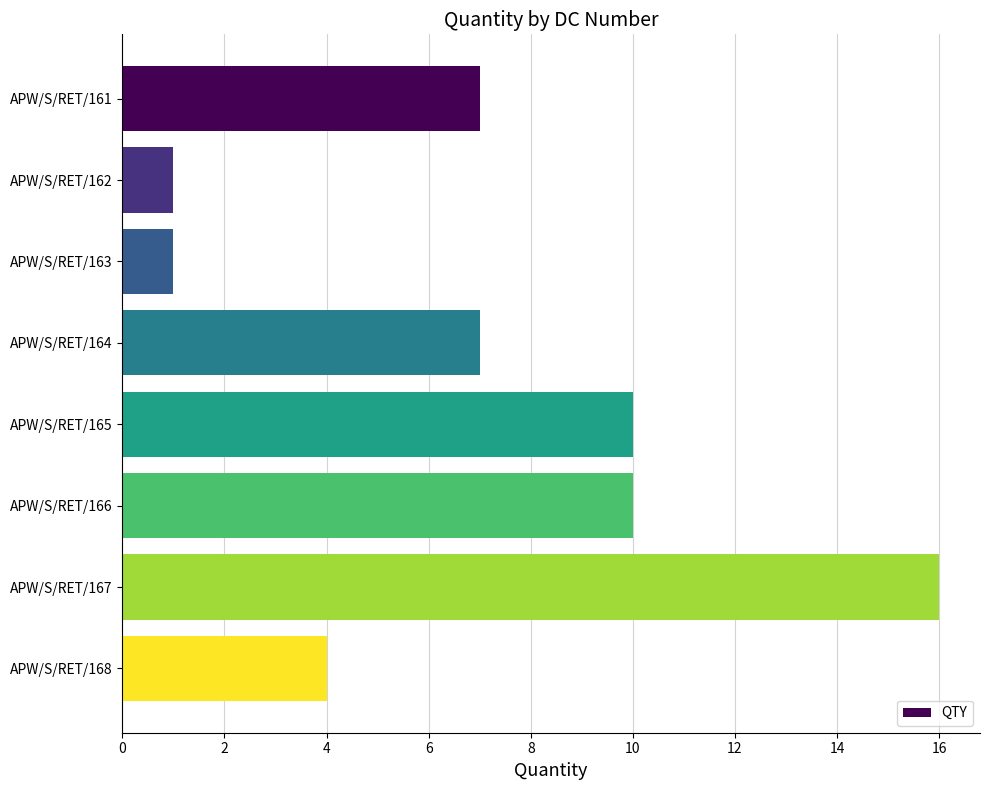

What is the difference between the second highest and minimum values?

9